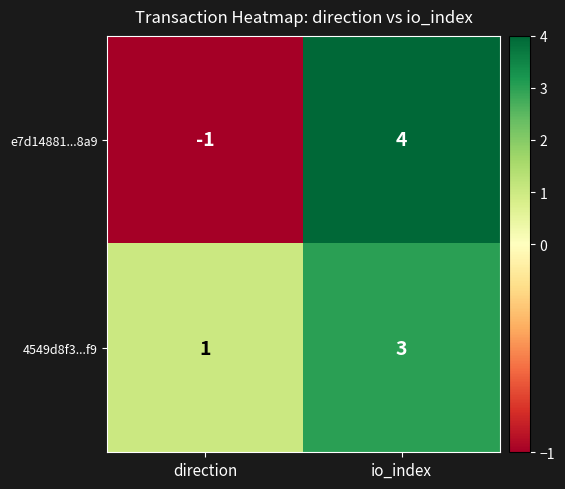

Where is e7d14881...8a9 nearest to the value 1?

direction